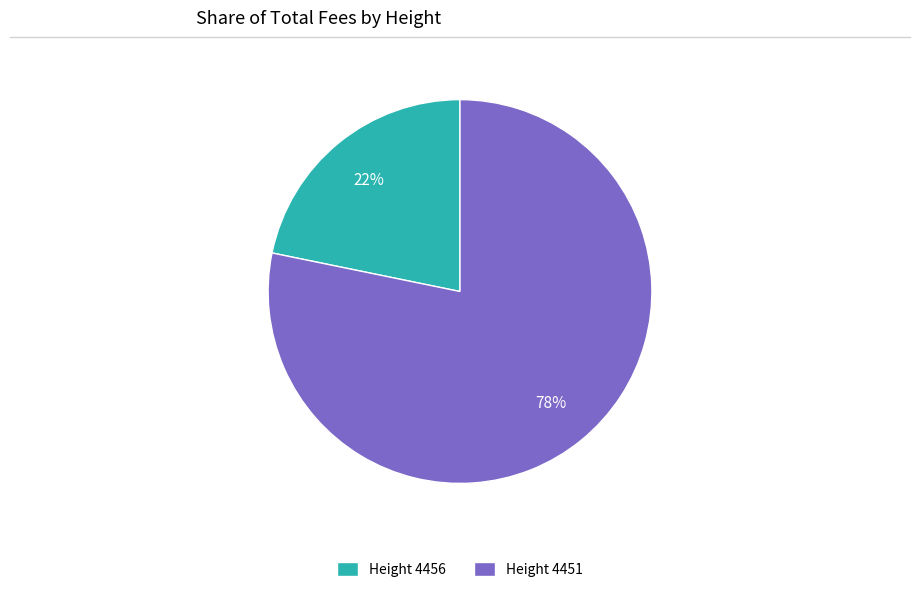

Which slice is the largest?

Height 4451